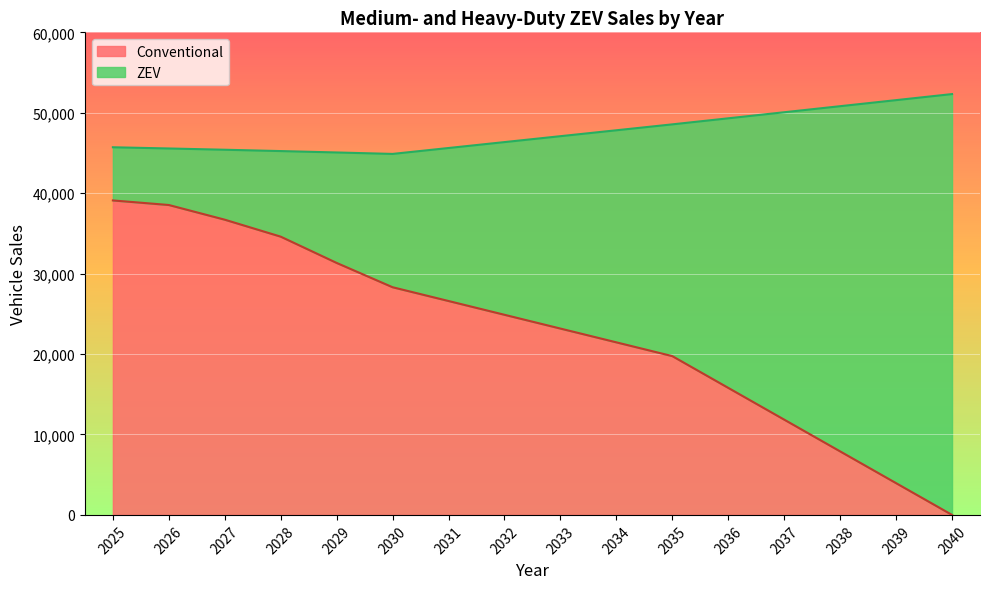

Reading left to right, extract all data points from this chart.

39099.2	38530.5	36704.0	34595.8	31329.3	28306.8	26593.8	24880.8	23167.7	21454.7	19741.7	15793.3	11845.0	7896.7	3948.3	0.0